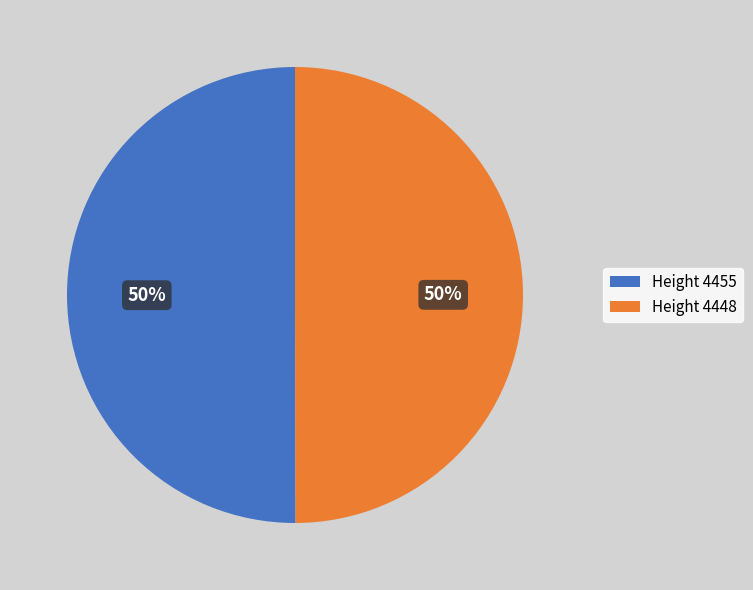

The Height 4455 slice represents 50% of the pie. True or false?

True